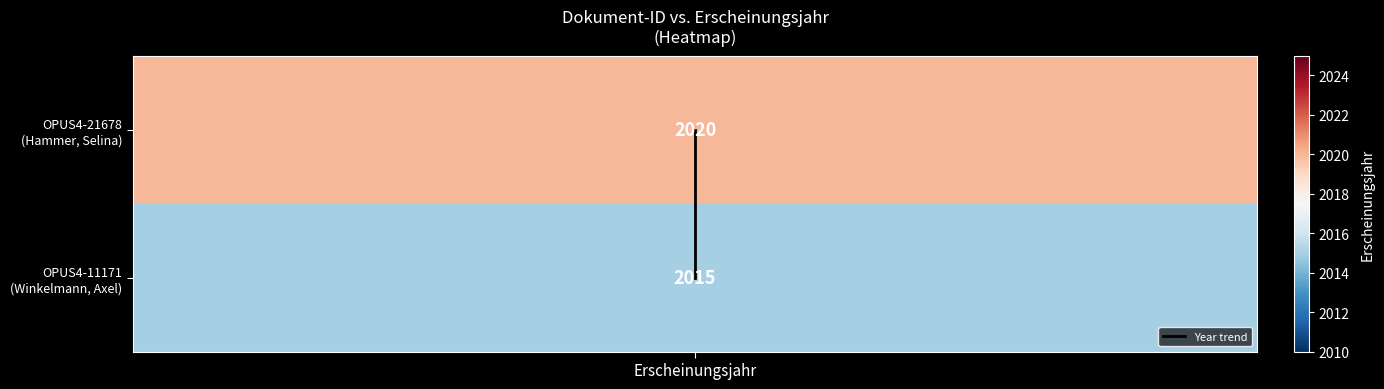

Rank the categories by value from highest to lowest.

Erscheinungsjahr, Erscheinungsjahr